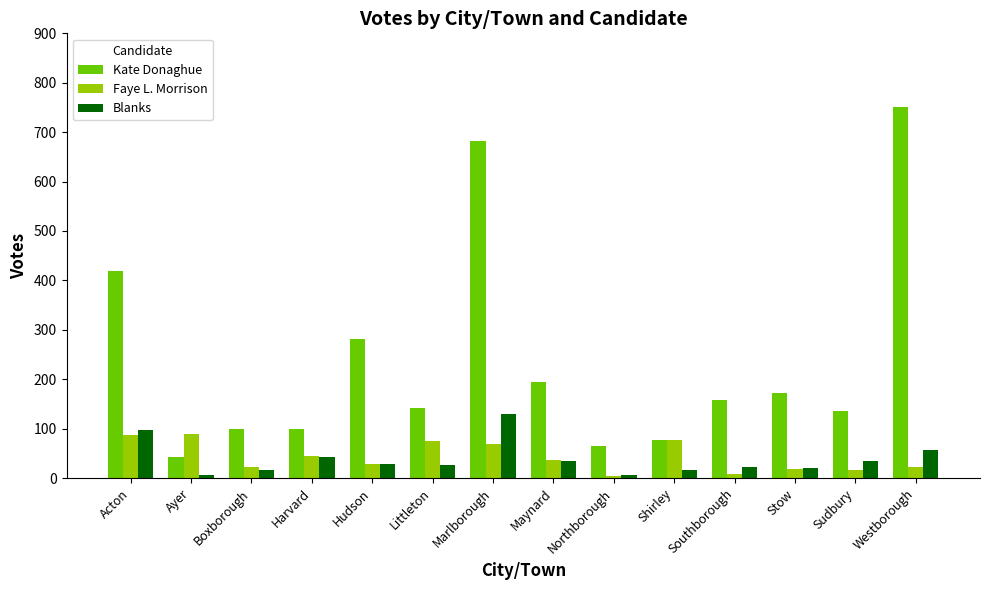

How many values in the Blanks series are below 29?

7